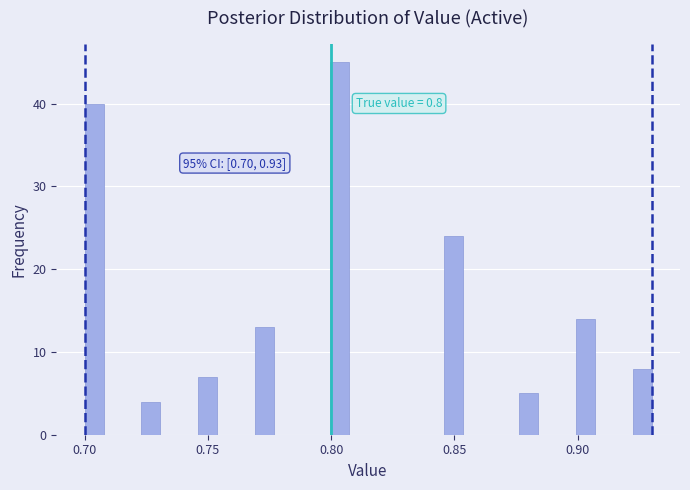

Around what value on the x-axis is the tallest bar? Give the approximate position of its centre, as read against the axis.

0.805